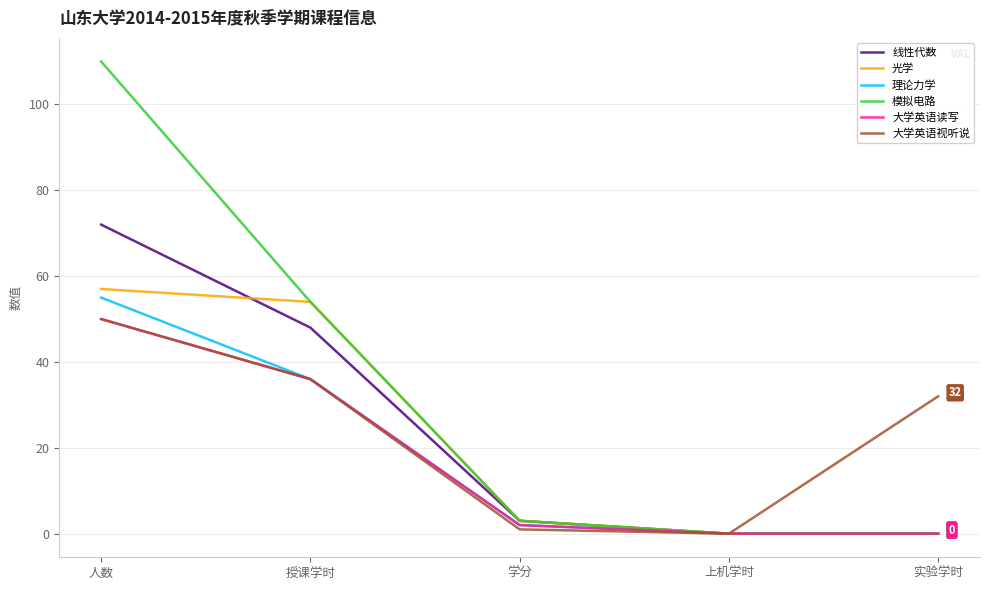

Does the chart display data point markers on the line(s)?

No